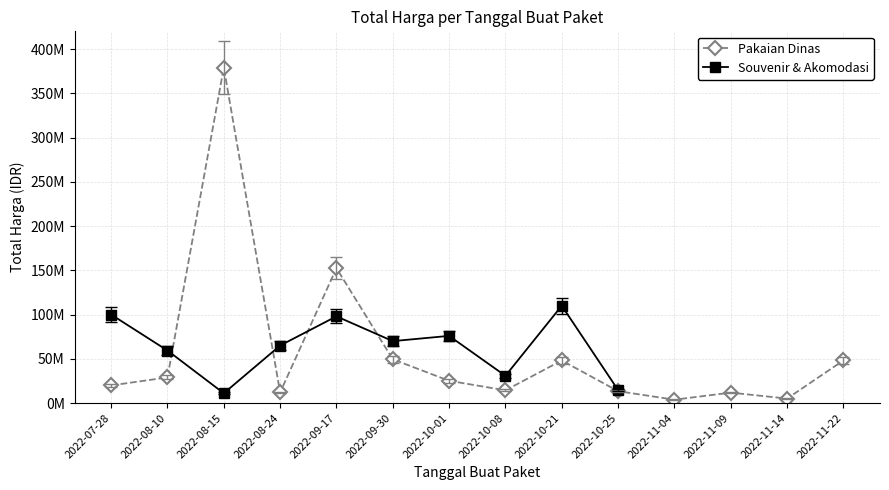

What is the average value?

62641543